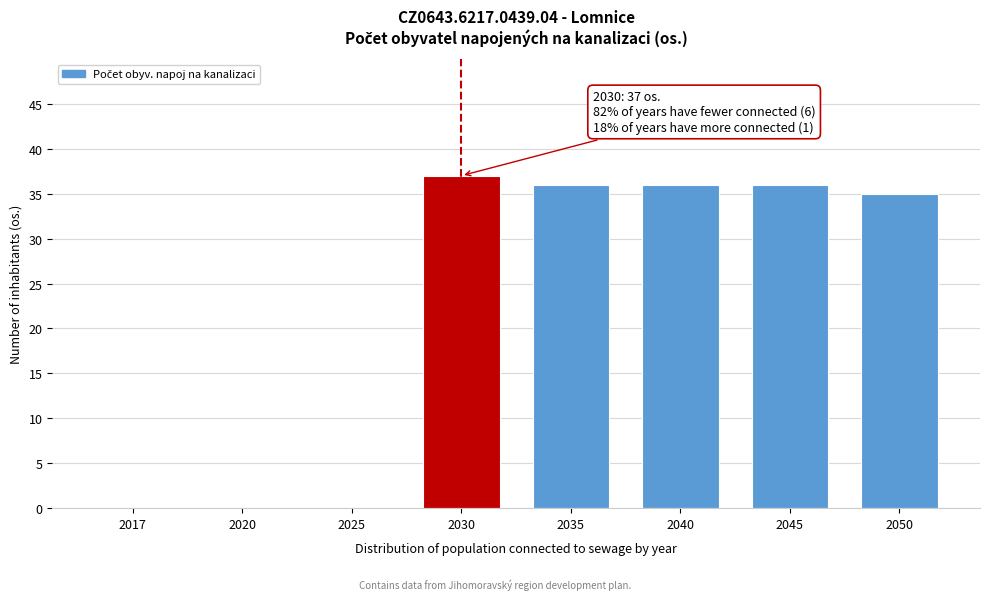

Reading left to right, extract all data points from this chart.

2017=0	2020=0	2025=0	2030=37	2035=36	2040=36	2045=36	2050=35